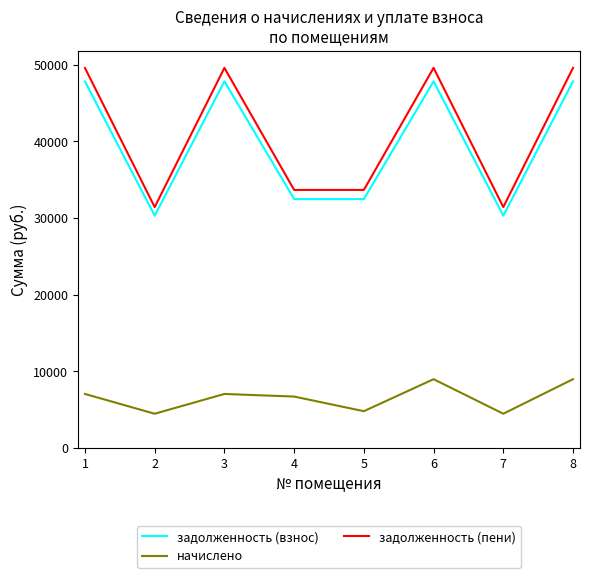

What is the difference between the maximum and minimum values in the начислено series?

4506.2